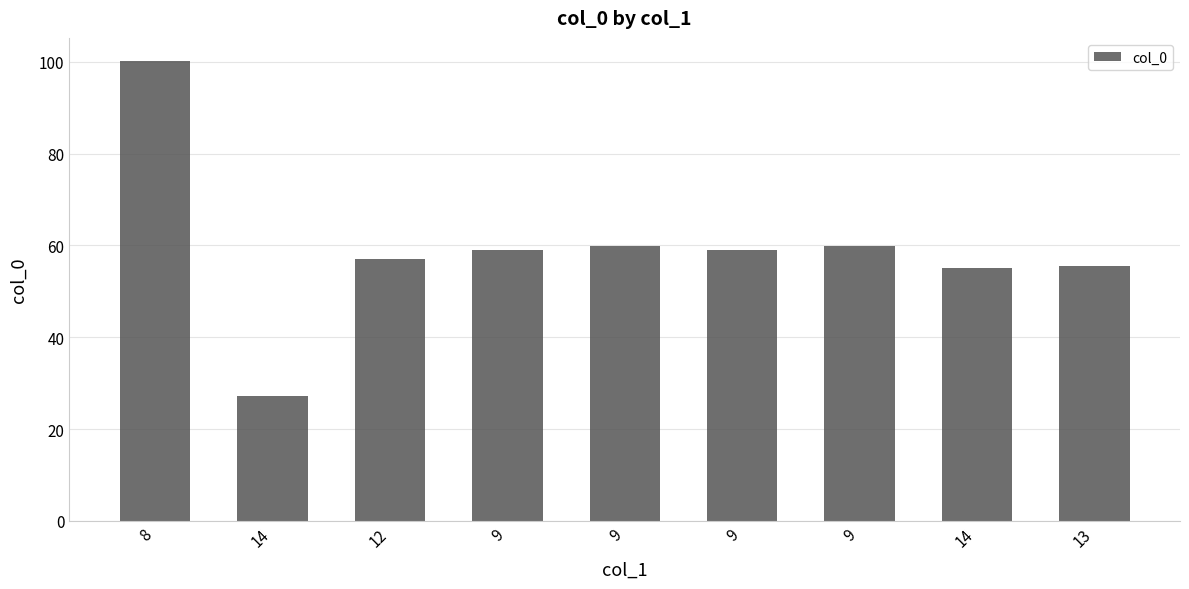

What is the greatest value displayed?

100.2